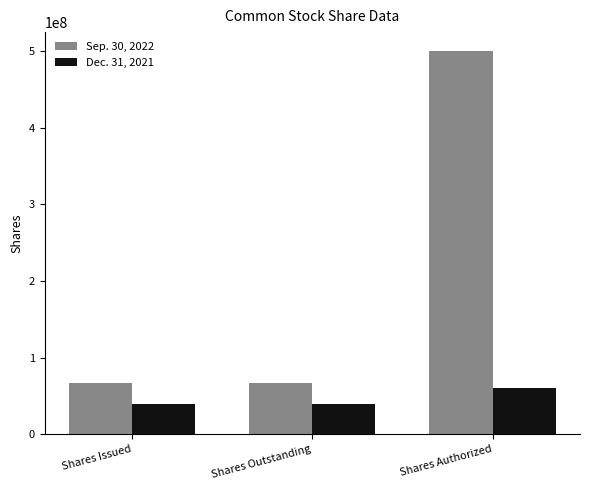

Reading left to right, extract all data points from this chart.

Sep. 30, 2022: 66694295	66694295	500000000
Dec. 31, 2021: 39621946	39621946	60760816